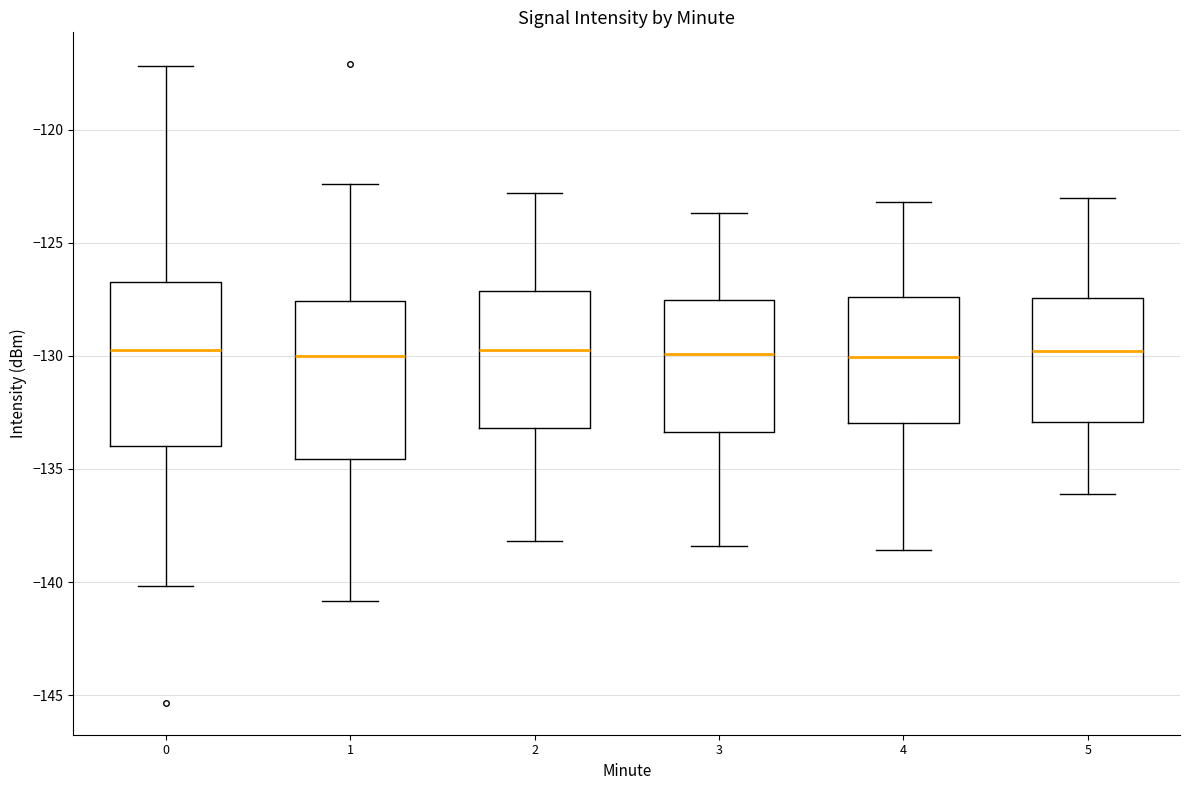

Reading left to right, read every box against the y-axis: the position of its median line, the range the box covers, and the ends of its whiskers. The values are not printed on the chart, so give them approximately, as read against the axis.

0: median -129.5, box -134.0 to -126.5, whiskers -140.0 to -117.0
1: median -130.0, box -134.5 to -127.5, whiskers -141.0 to -122.5
2: median -129.5, box -133.0 to -127.0, whiskers -138.0 to -123.0
3: median -130.0, box -133.5 to -127.5, whiskers -138.5 to -123.5
4: median -130.0, box -133.0 to -127.5, whiskers -138.5 to -123.0
5: median -130.0, box -133.0 to -127.5, whiskers -136.0 to -123.0